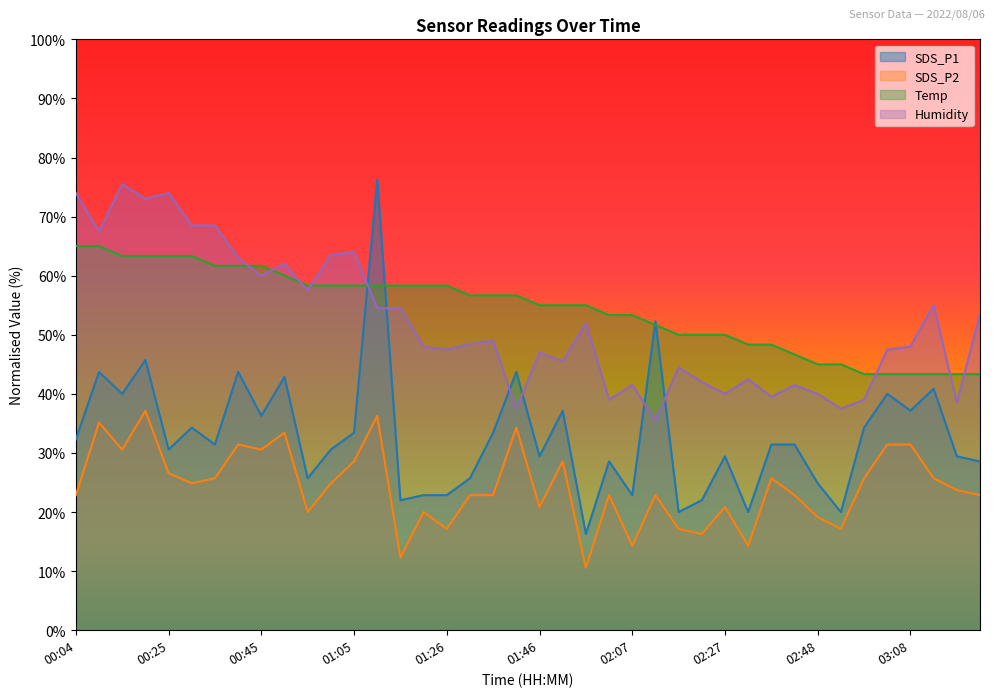

What is the difference between the Temp values at 00:55 and 00:25?

5.0